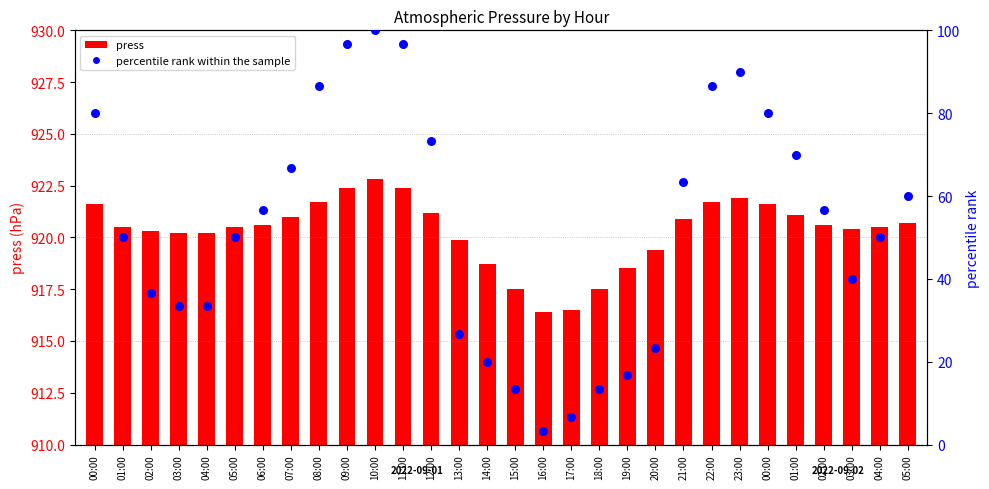

At how many categories does at least one series exceed 82?

6